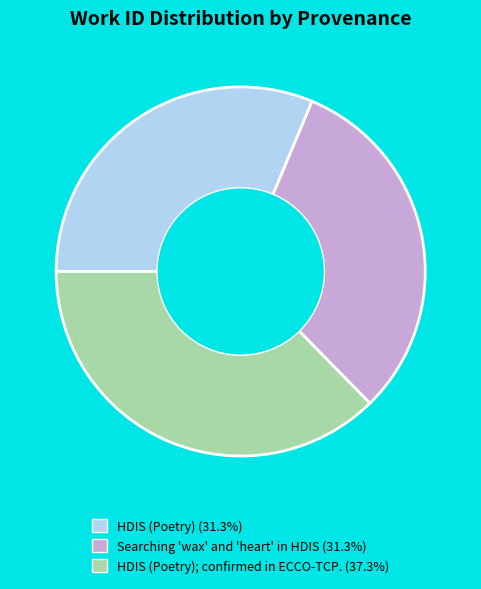

How many segments does this pie chart have?

3